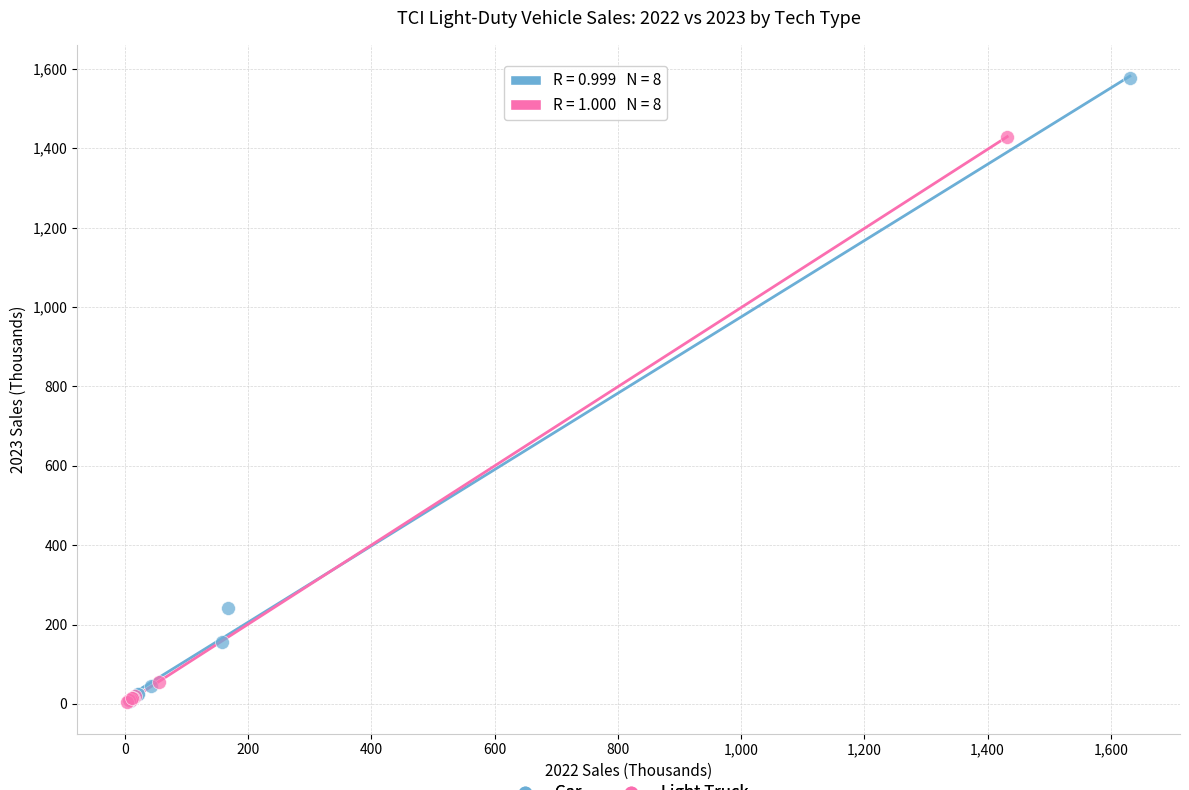

What are all the series names shown in the legend?

Car, Light Truck